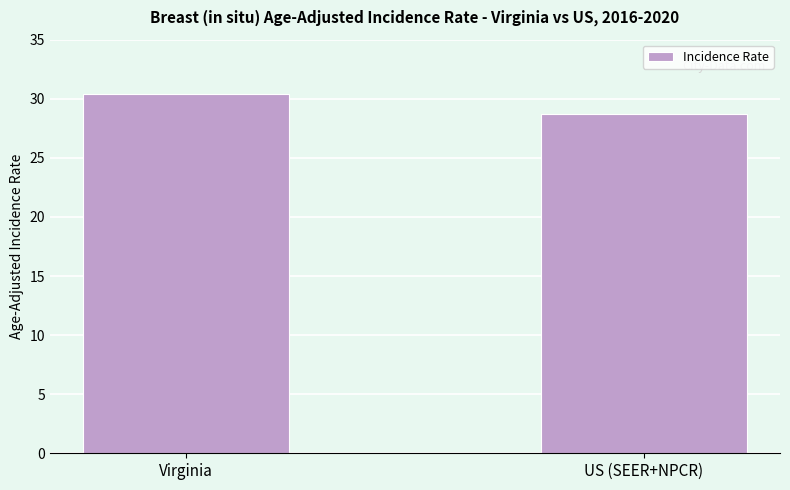

What is the greatest value displayed?

30.4